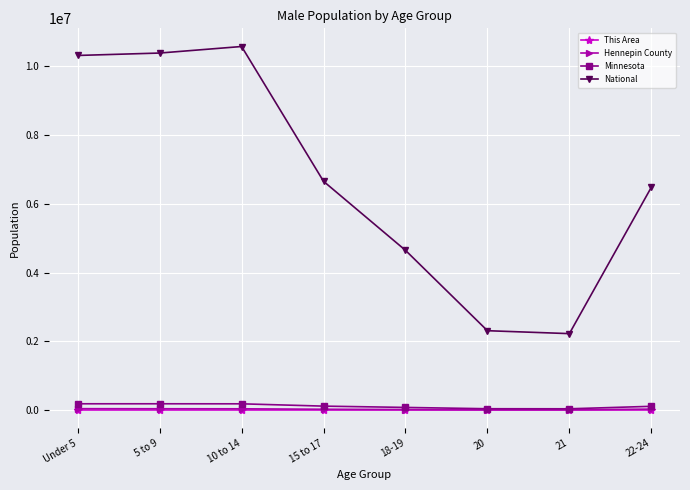

What is the label of the 8th point from the left?

22-24